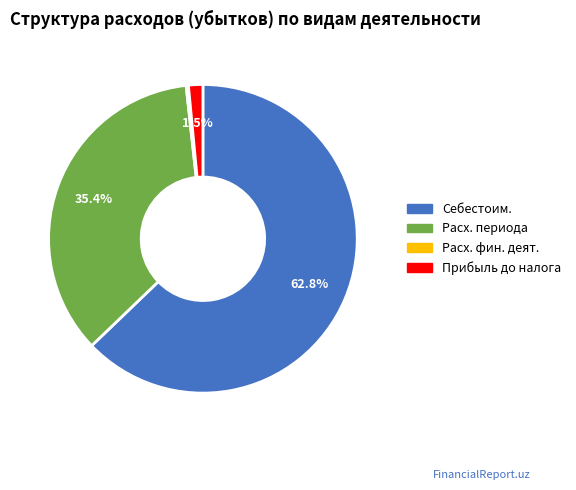

What is the largest slice in the pie chart?

Себестоим.